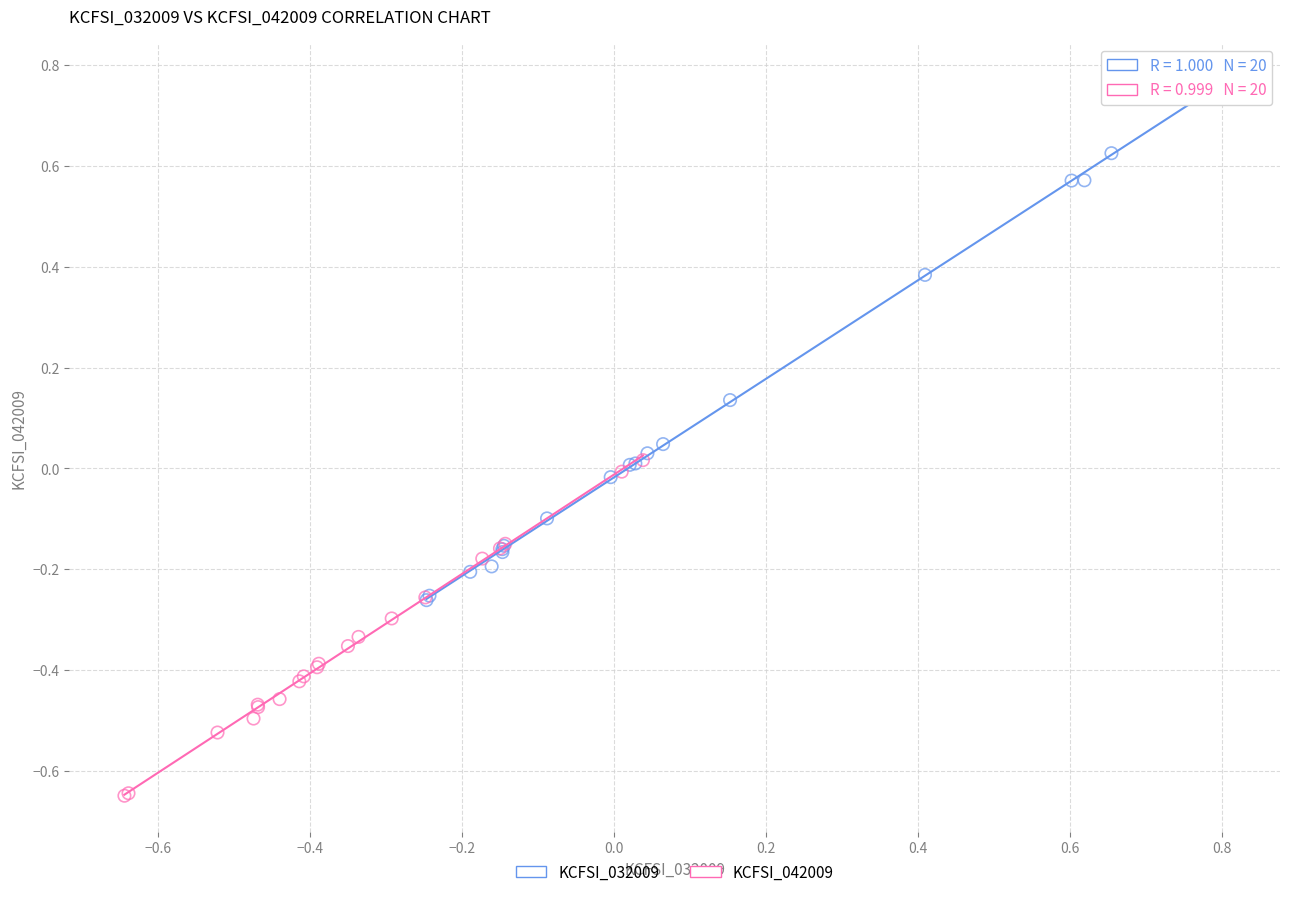

Which series reaches the maximum Y coordinate?

KCFSI_032009